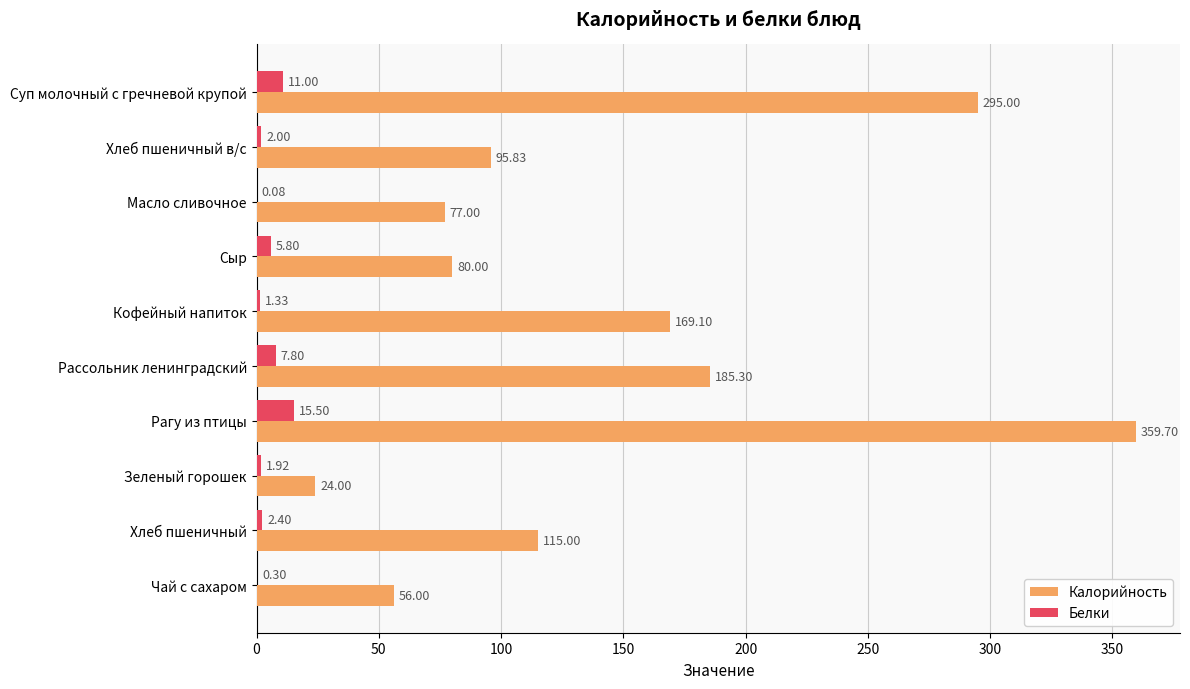

What is the sum of the Белки values at Кофейный напиток and Хлеб пшеничный в/с?

3.3